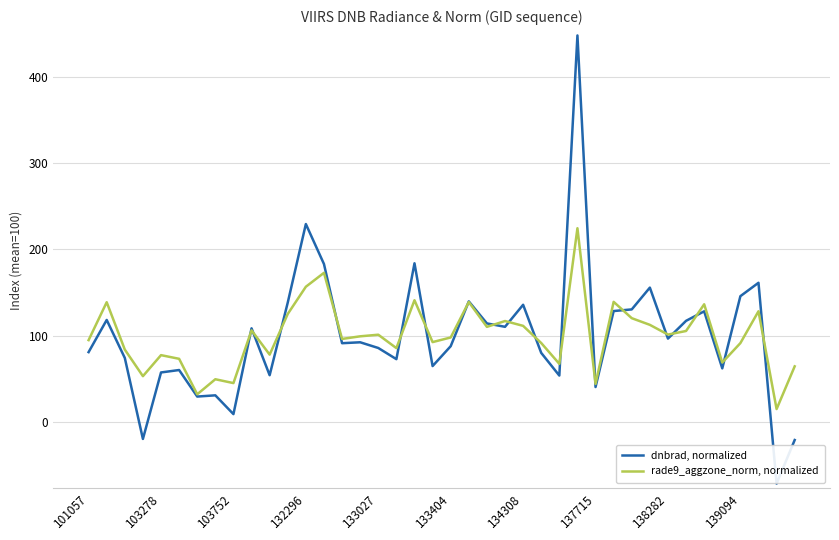

Rank the series by their maximum value, from highest to lowest.

dnbrad, normalized, rade9_aggzone_norm, normalized